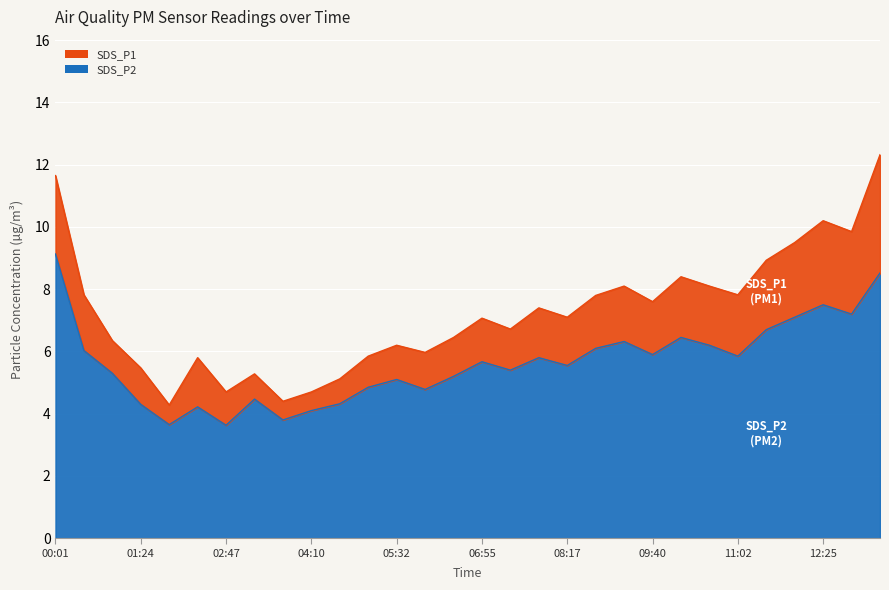

What is the minimum value for SDS_P2?

3.6